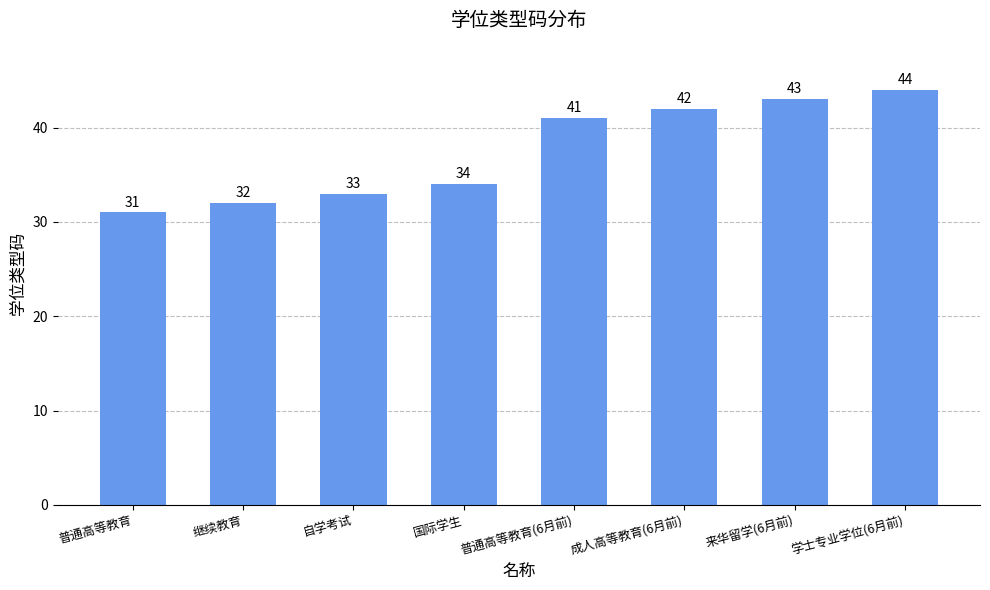

What is the average value?

38